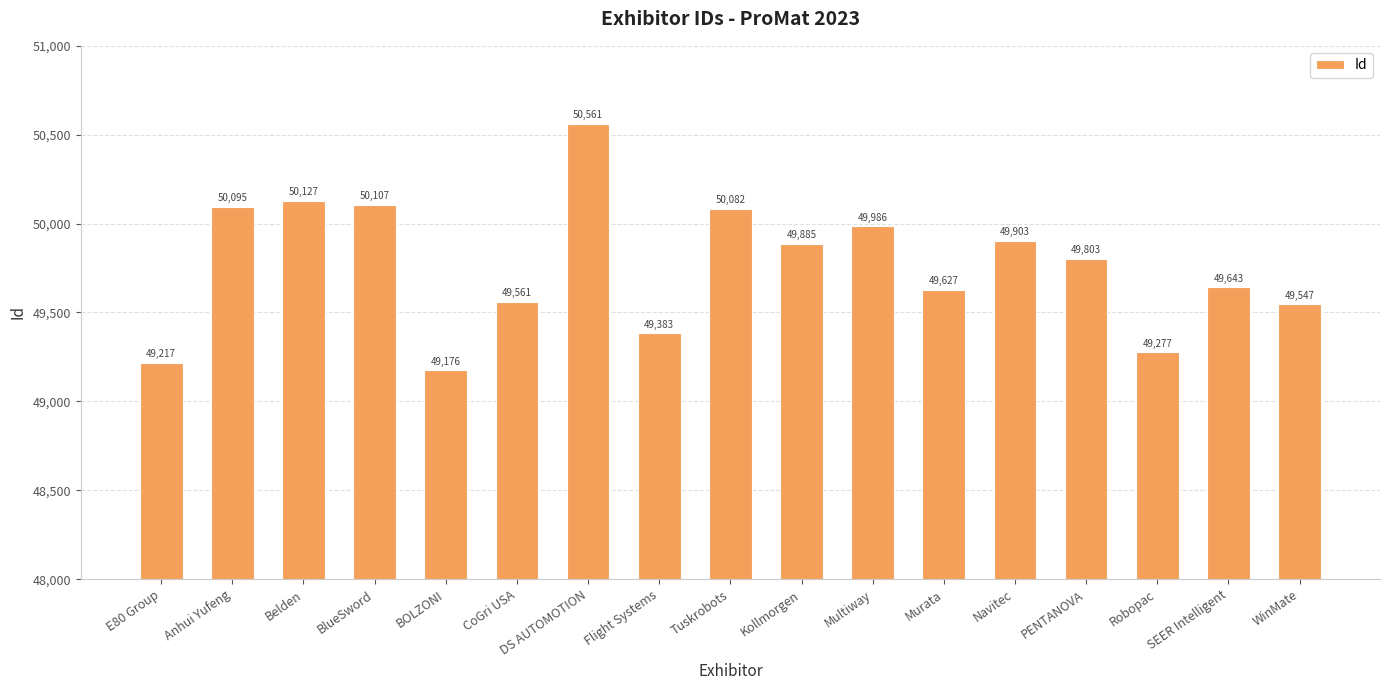

What is the change in value from BOLZONI to Kollmorgen?

+709